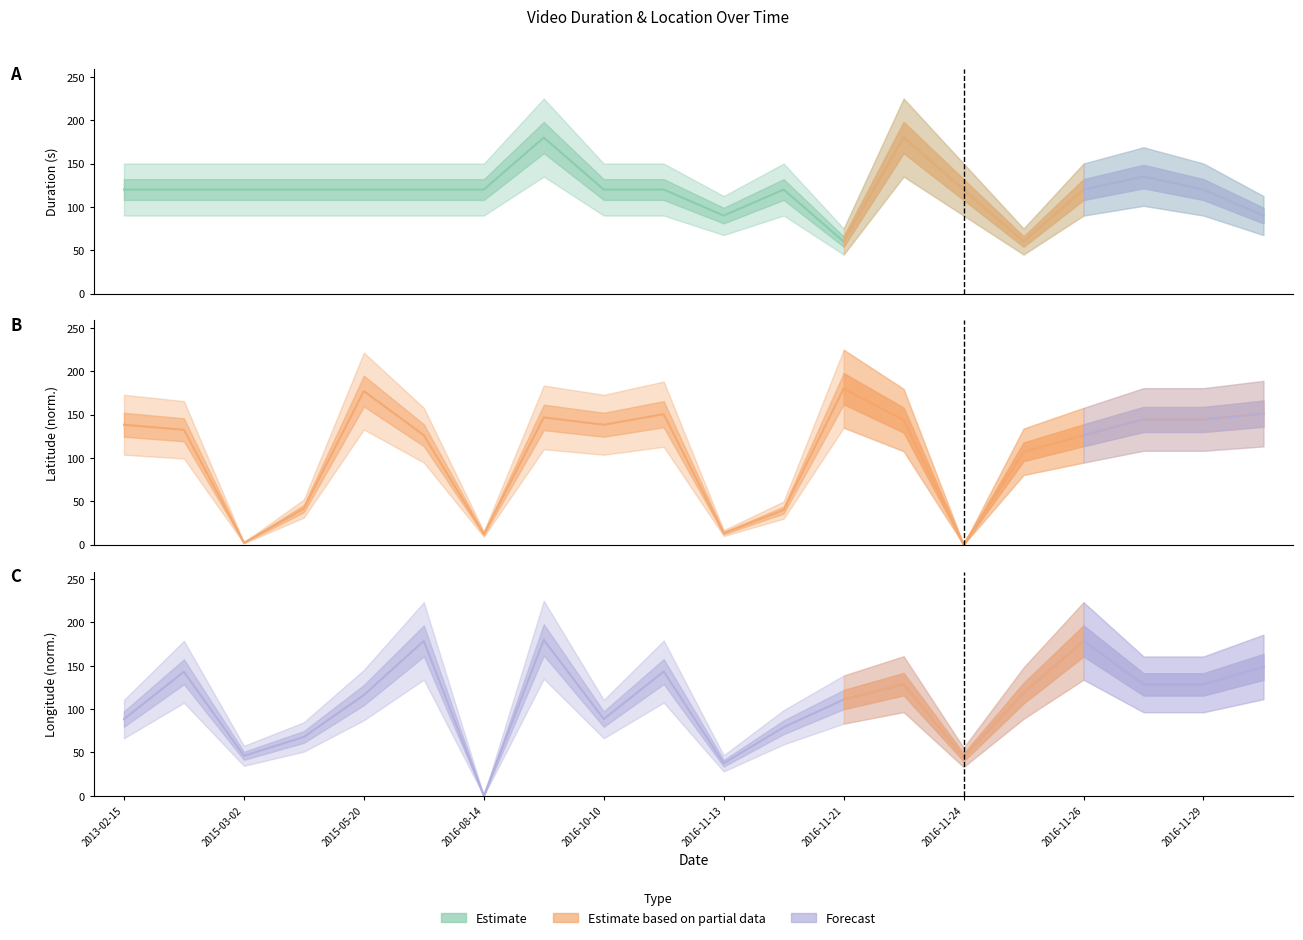

What is the difference between the maximum and minimum values?

180.0